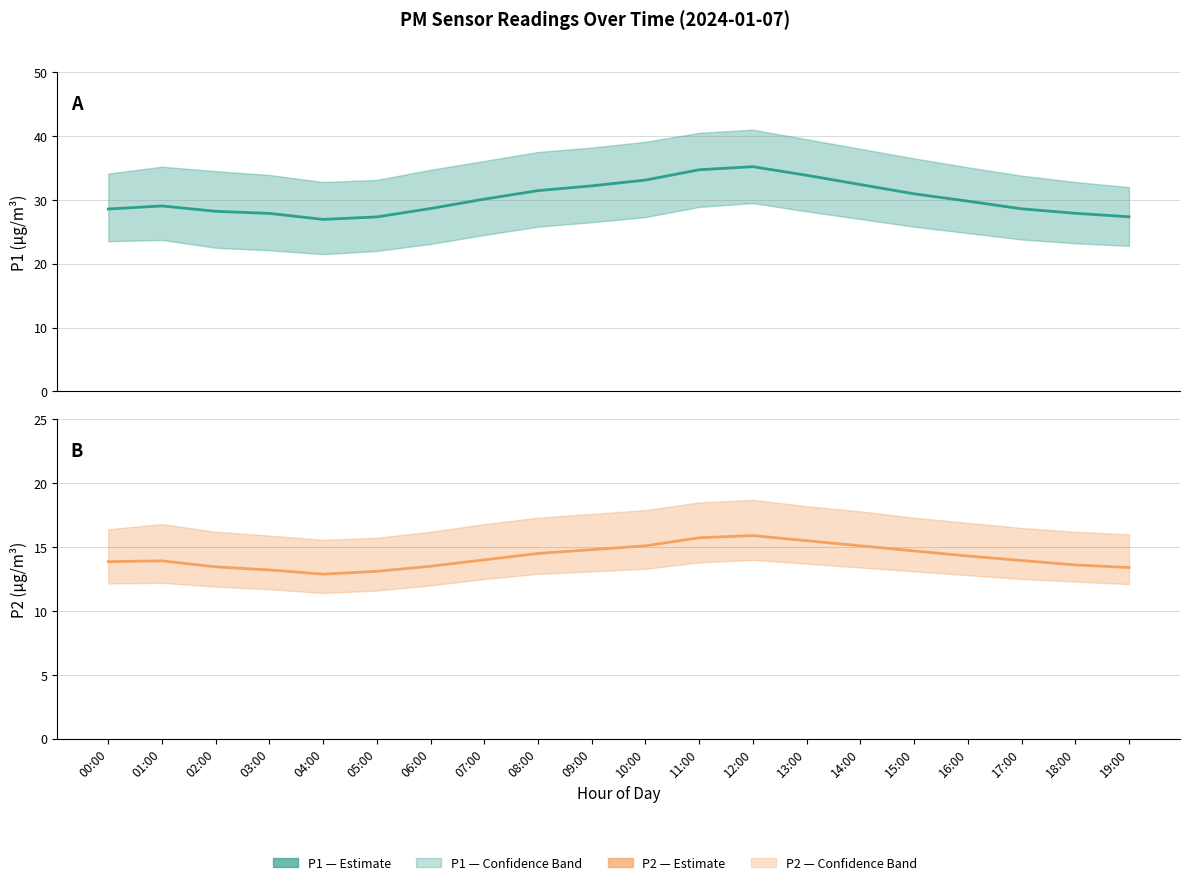

Count the number of categories in the chart.

20